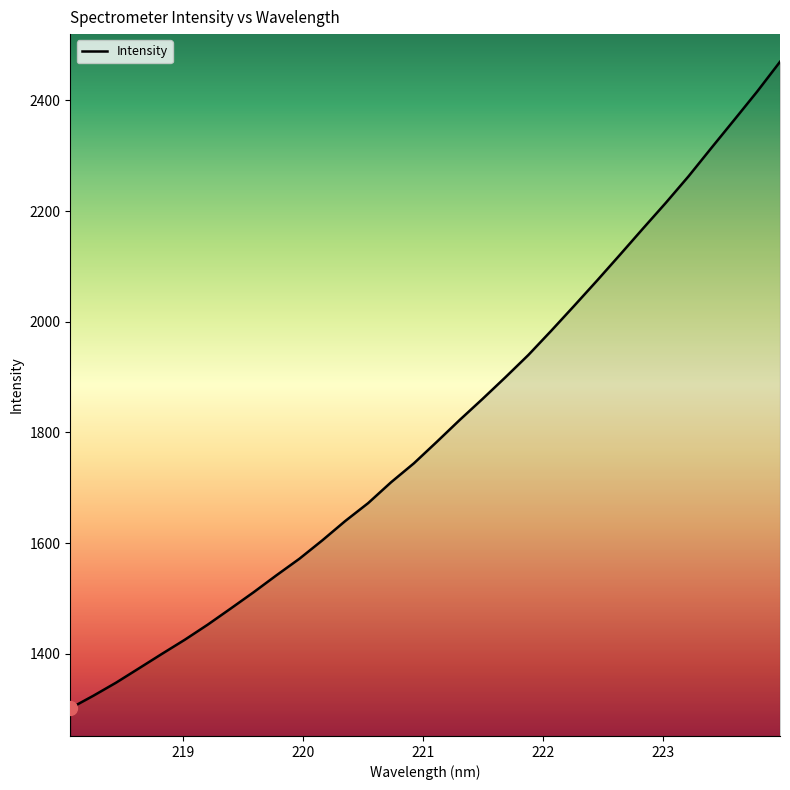

Is this an area chart (filled region under the line)?

No